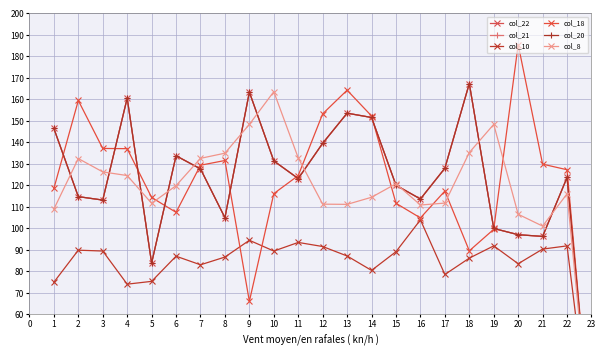

How many data points does each series have?

23